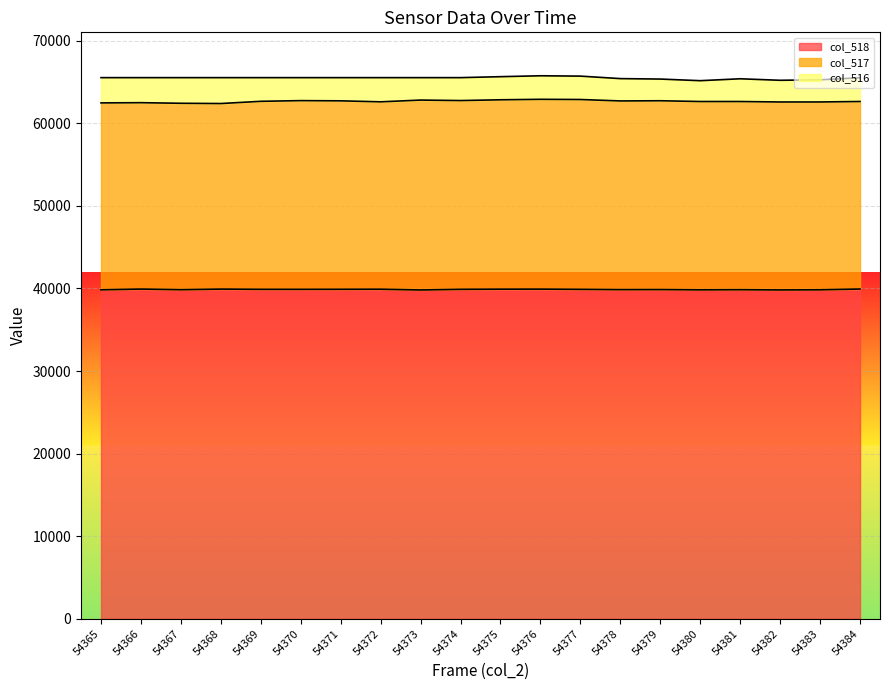

What is the value of the col_518 point at the 5th from the left?

39895